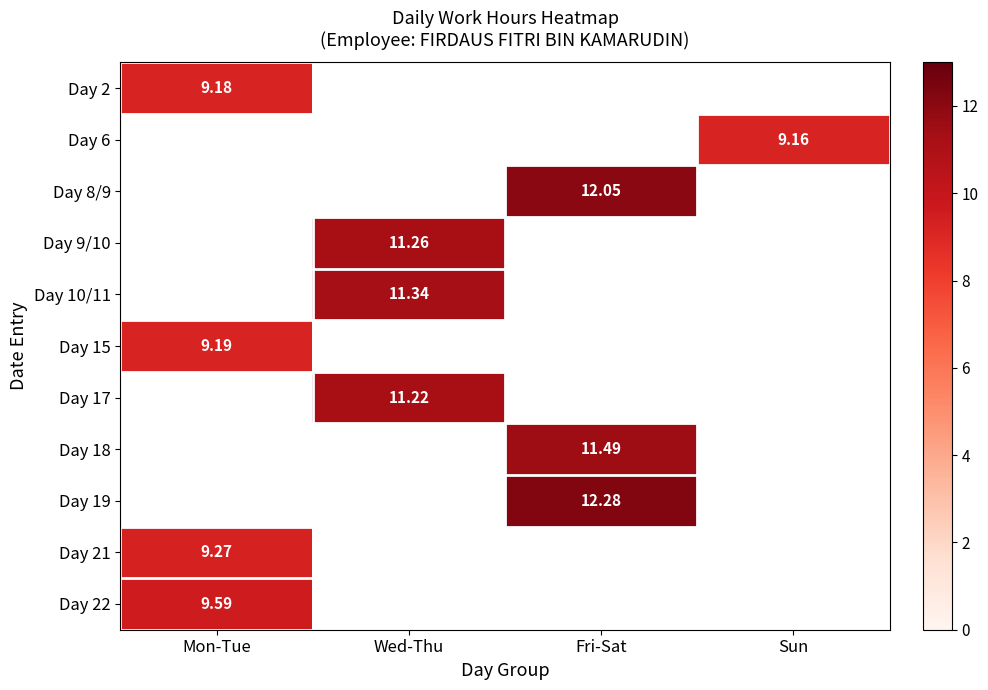

The Day 8/9 series shows 12.1 at Fri-Sat. True or false?

True